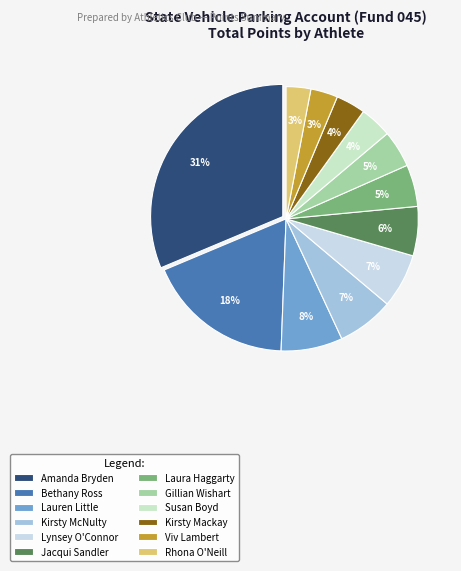

Is there a majority slice in this chart?

No